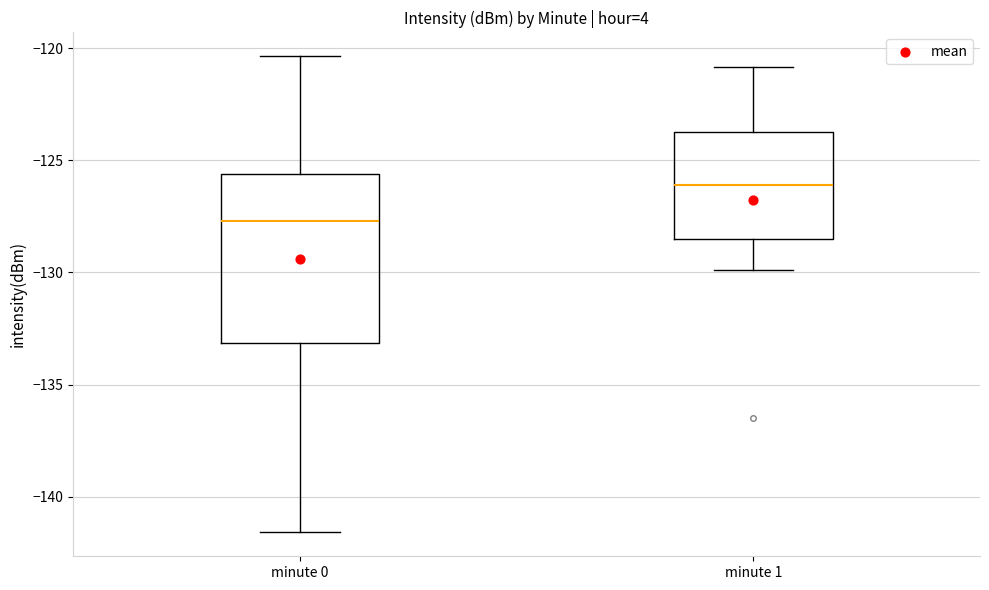

Reading left to right, transcribe this box plot: for each box, give where its median line is, the range the box spans, and where its two whiskers end, as read against the y-axis. The values are not printed on the chart, so give them approximately, as read against the axis.

minute 0: median -127.5, box -133.0 to -125.5, whiskers -141.5 to -120.5
minute 1: median -126.0, box -128.5 to -124.0, whiskers -130.0 to -121.0